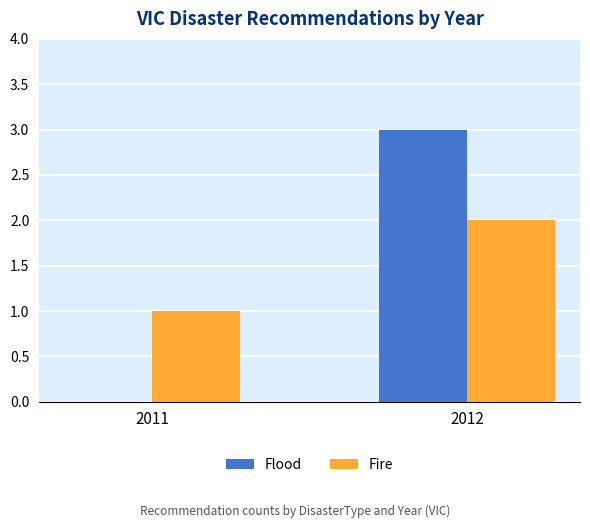

Is it true that Flood equals 3 at 2012?

True